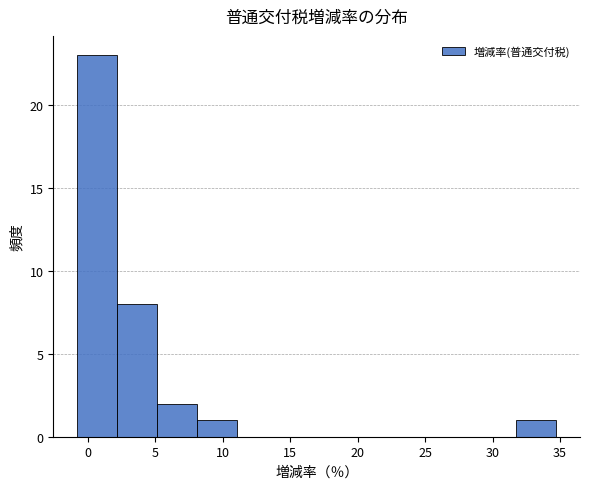

Reading left to right, transcribe this chart: for each bar, give the range it covers on the x-axis and its height. Neither the bar edges nor the heights are printed on the chart, so give them approximately, as read against the axes.

-1.0 to 2.0: 23
2.0 to 5.0: 8
5.0 to 8.0: 2
8.0 to 11.0: 1
11.0 to 14.0: 0
14.0 to 17.0: 0
17.0 to 20.0: 0
20.0 to 23.0: 0
23.0 to 26.0: 0
26.0 to 29.0: 0
29.0 to 31.5: 0
31.5 to 34.5: 1